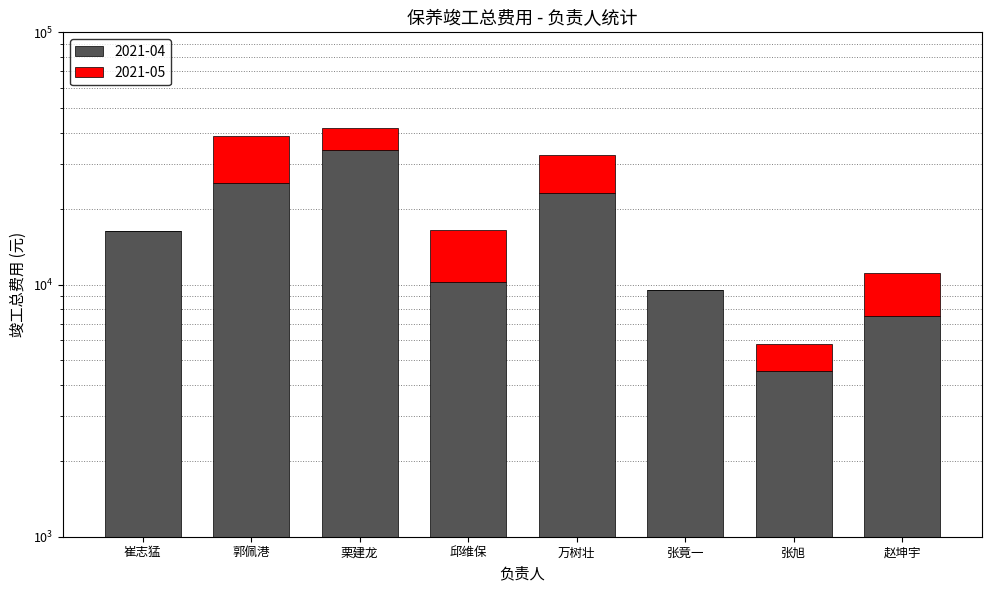

Which series changed the most between 邱维保 and 张旭?

2021-04